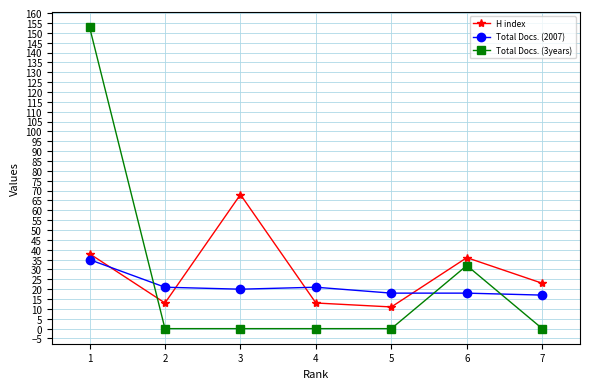

List the series in order of their overall mean, lowest first.

Total Docs. (2007), Total Docs. (3years), H index